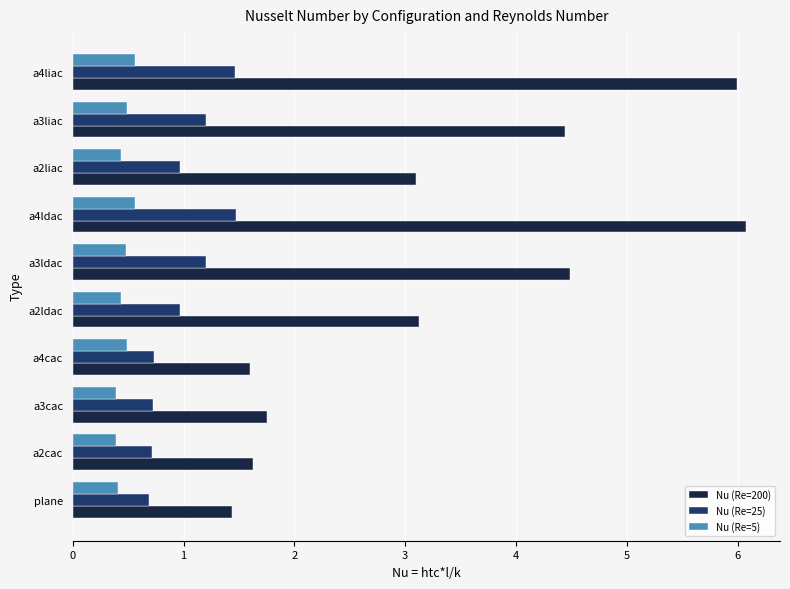

What is the spread (max minus min) of values at a2liac?

2.7